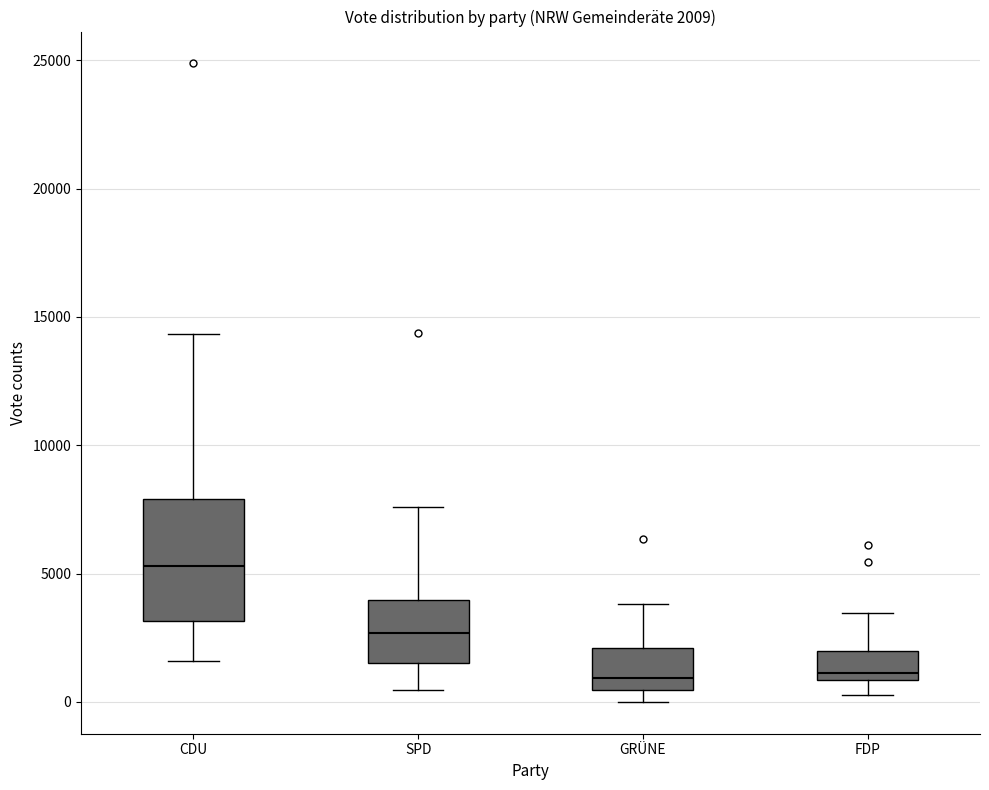

Which box has the highest median line?

CDU